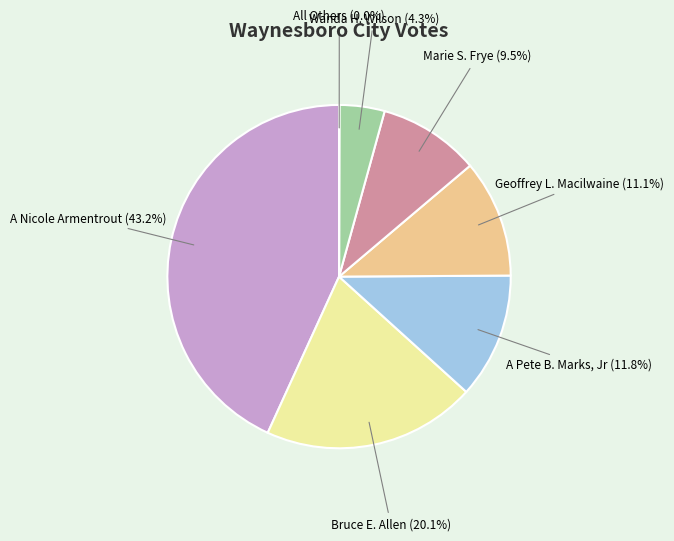

What percentage is NOT represented by Geoffrey L. Macilwaine?

88.9%